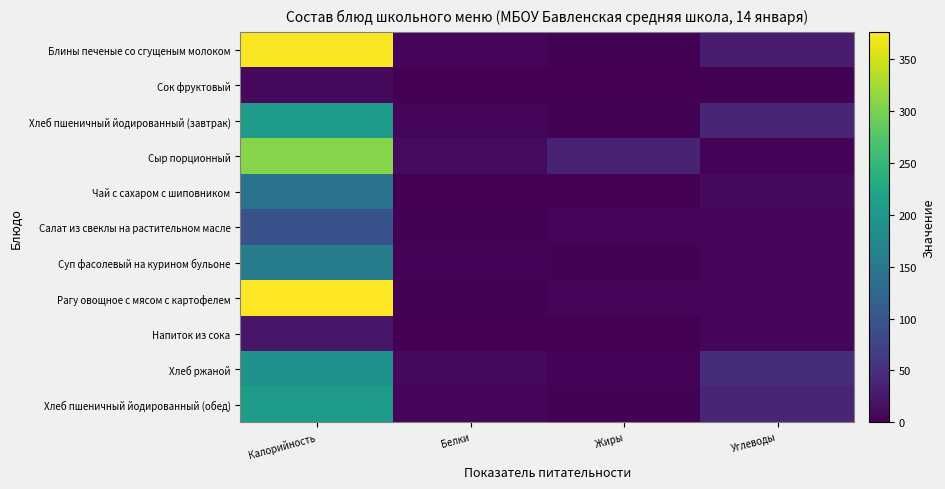

Reading left to right, transcribe all the data shown in this chart.

Блины печеные со сгущеным молоком: Калорийность=374.4	Белки=5.0	Жиры=2.7	Углеводы=28.7
Сок фруктовый: Калорийность=9.0	Белки=0.0	Жиры=0.0	Углеводы=2.2
Хлеб пшеничный йодированный (завтрак): Калорийность=208.0	Белки=6.0	Жиры=1.8	Углеводы=40.6
Сыр порционный: Калорийность=308.0	Белки=11.0	Жиры=38.0	Углеводы=3.0
Чай с сахаром с шиповником: Калорийность=144.4	Белки=0.1	Жиры=0.0	Углеводы=9.7
Салат из свеклы на растительном масле: Калорийность=95.0	Белки=1.5	Жиры=7.3	Углеводы=6.0
Суп фасолевый на курином бульоне: Калорийность=158.5	Белки=3.3	Жиры=1.8	Углеводы=5.3
Рагу овощное с мясом с картофелем: Калорийность=375.9	Белки=2.3	Жиры=4.8	Углеводы=6.4
Напиток из сока: Калорийность=23.0	Белки=0.0	Жиры=0.0	Углеводы=7.0
Хлеб ржаной: Калорийность=193.0	Белки=8.5	Жиры=3.3	Углеводы=48.3
Хлеб пшеничный йодированный (обед): Калорийность=208.0	Белки=6.0	Жиры=1.8	Углеводы=40.6